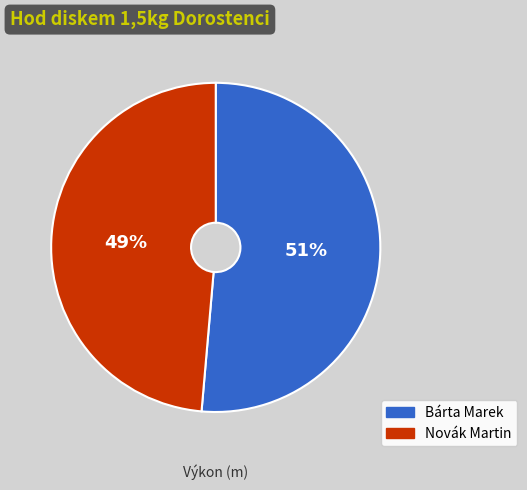

Which slice represents more than half of the pie?

Bárta Marek